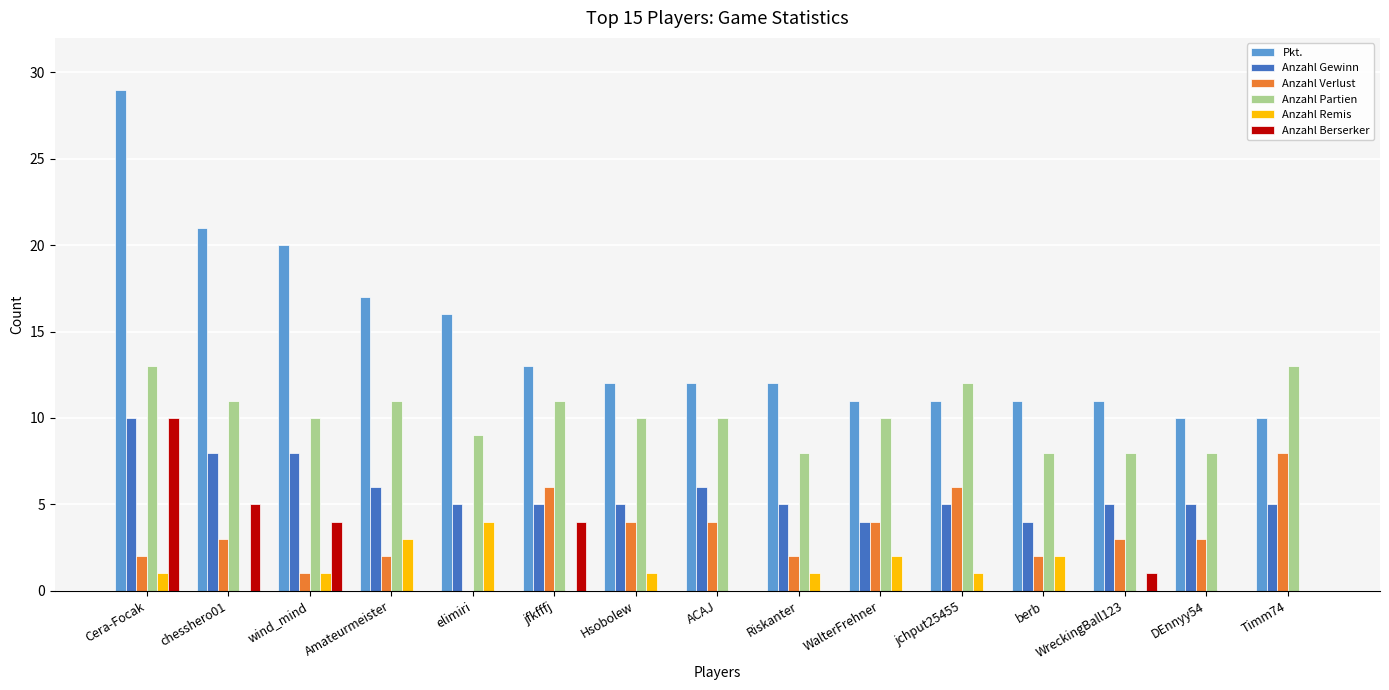

What is the sum of all Anzahl Verlust values?

50